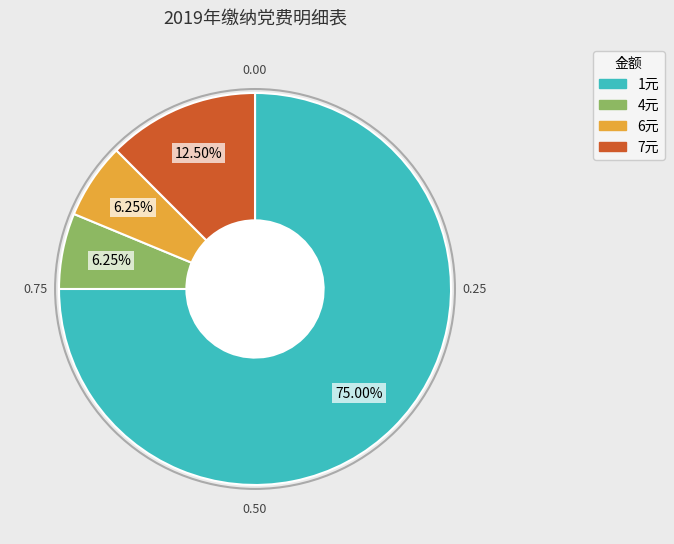

The 1元 slice represents 60% of the pie. True or false?

False